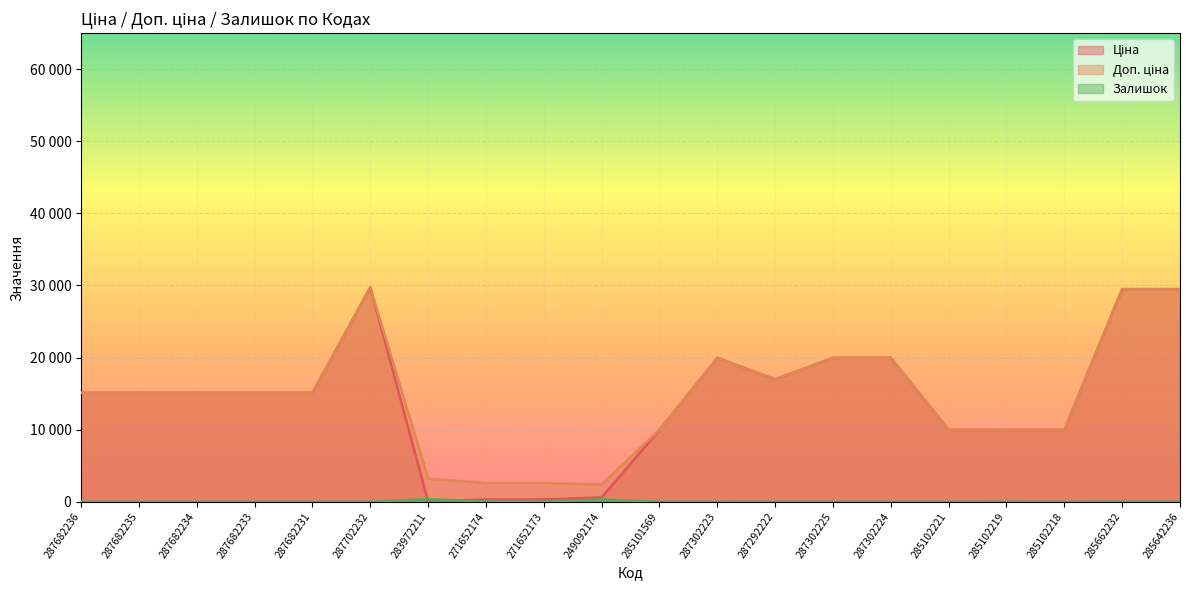

List the series in order of their peak value, lowest first.

Залишок, Ціна, Доп. ціна